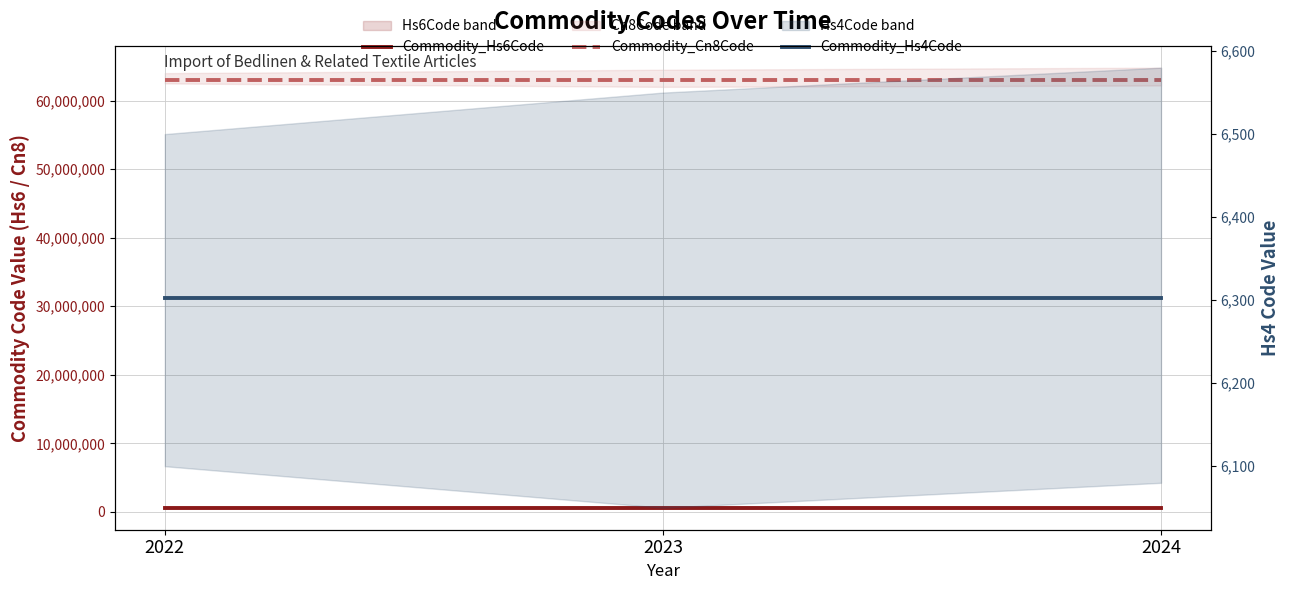

How many lines are shown in the chart?

3